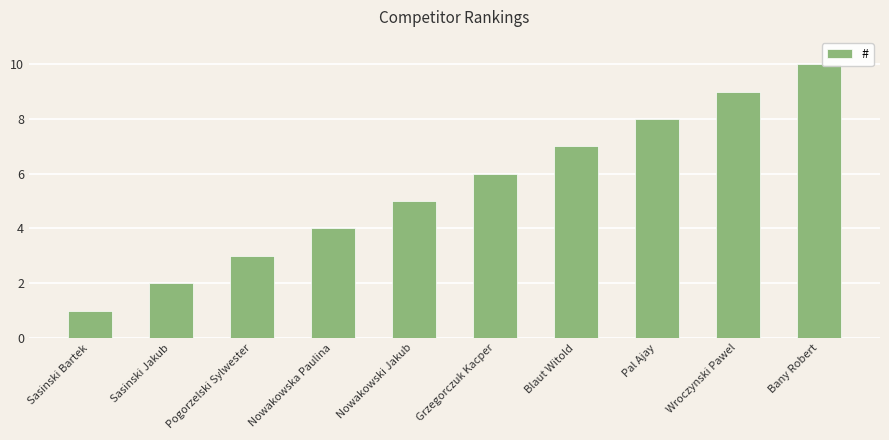

At which category does the chart reach its peak across all series?

Bany Robert